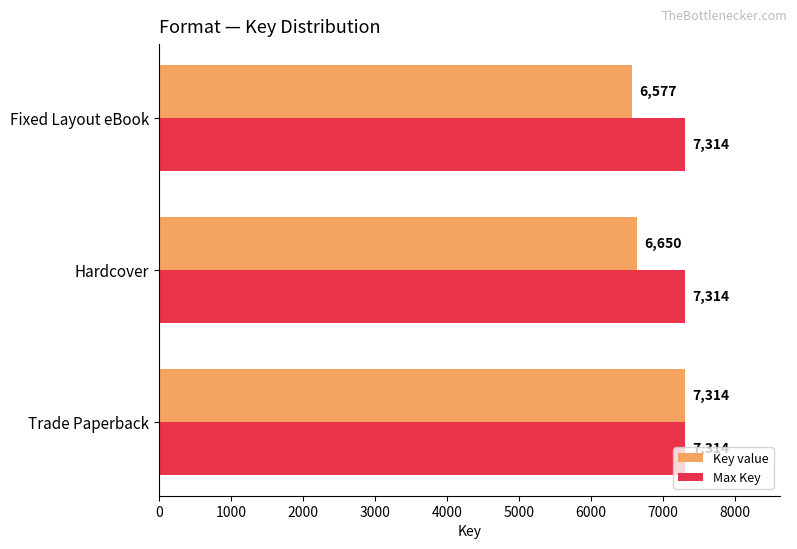

What is the greatest value displayed?

7314